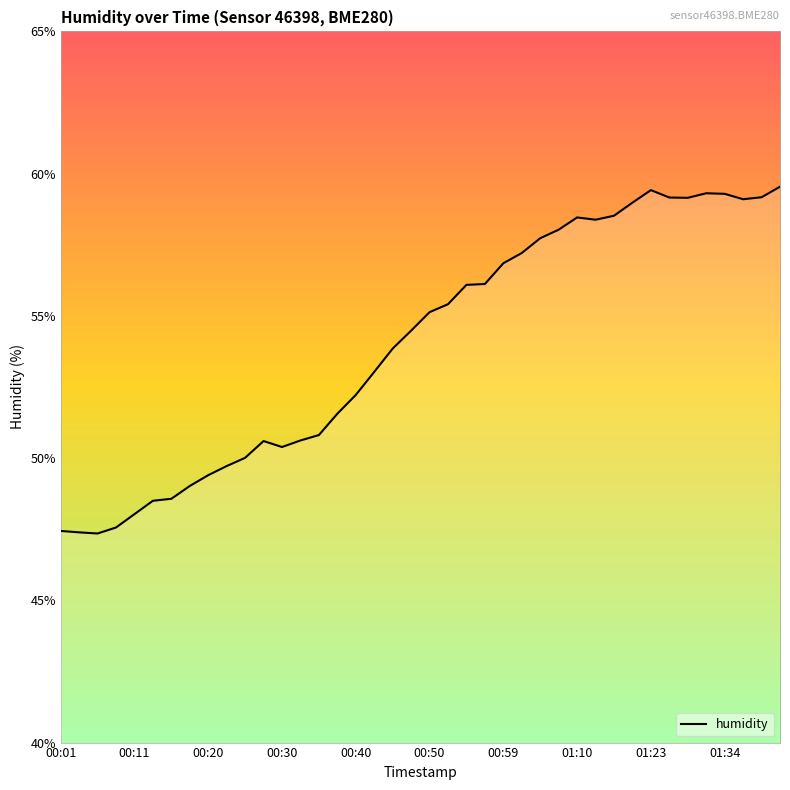

How many data points are above 55?

20